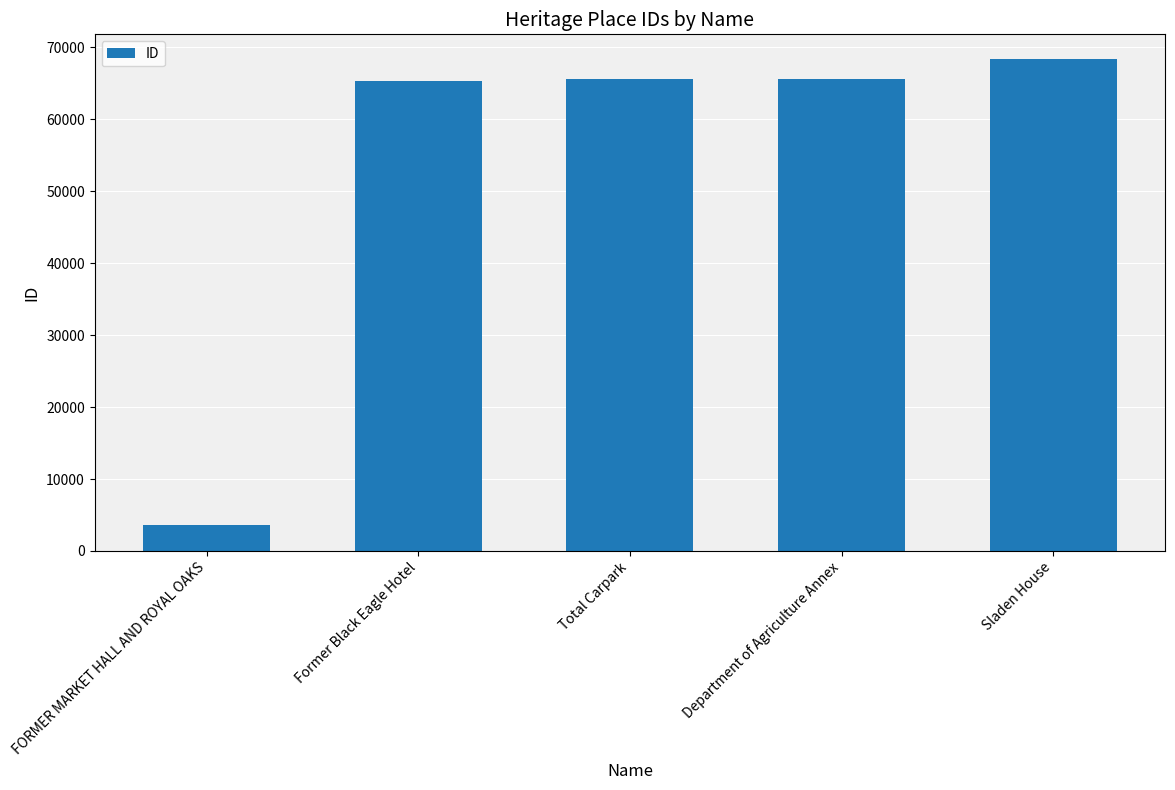

At which label is the value closest to 36036?

Former Black Eagle Hotel